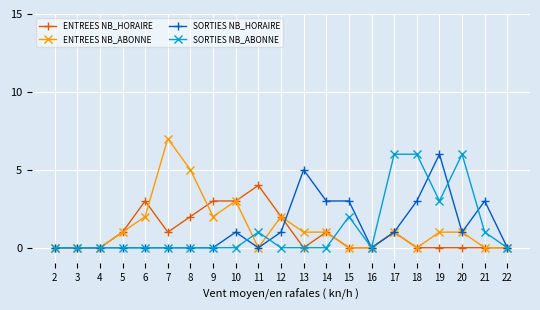

Reading left to right, what are all the values shown in this chart?

ENTREES NB_HORAIRE: 2=0	3=0	4=0	5=1	6=3	7=1	8=2	9=3	10=3	11=4	12=2	13=0	14=1	15=0	16=0	17=1	18=0	19=0	20=0	21=0	22=0
ENTREES NB_ABONNE: 2=0	3=0	4=0	5=1	6=2	7=7	8=5	9=2	10=3	11=0	12=2	13=1	14=1	15=0	16=0	17=1	18=0	19=1	20=1	21=0	22=0
SORTIES NB_HORAIRE: 2=0	3=0	4=0	5=0	6=0	7=0	8=0	9=0	10=1	11=0	12=1	13=5	14=3	15=3	16=0	17=1	18=3	19=6	20=1	21=3	22=0
SORTIES NB_ABONNE: 2=0	3=0	4=0	5=0	6=0	7=0	8=0	9=0	10=0	11=1	12=0	13=0	14=0	15=2	16=0	17=6	18=6	19=3	20=6	21=1	22=0